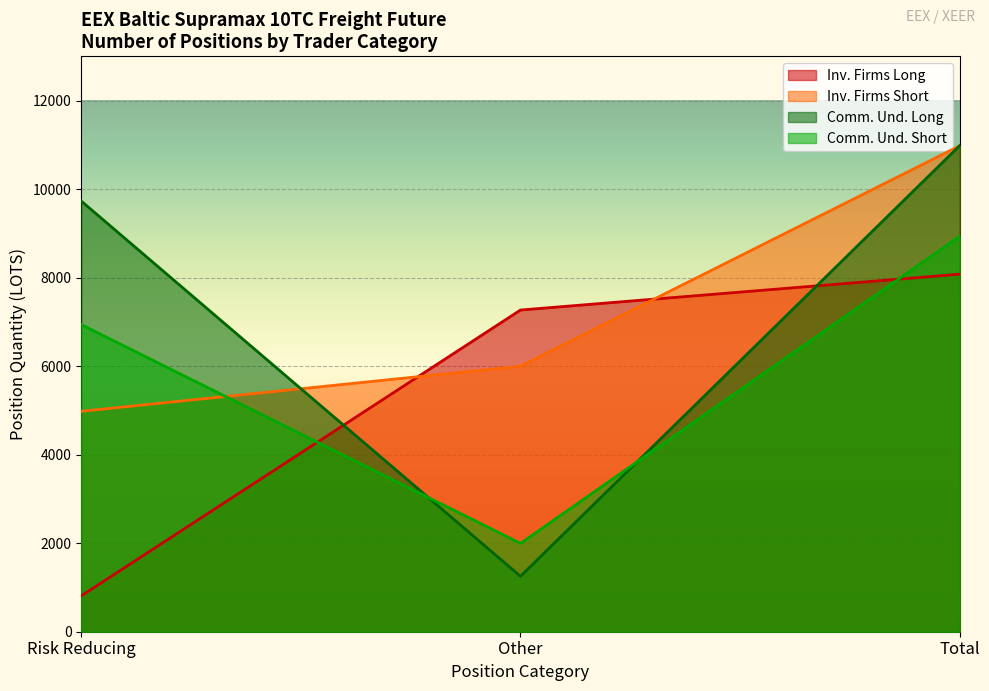

What value does the Inv. Firms Long series have at Other?

7268.0